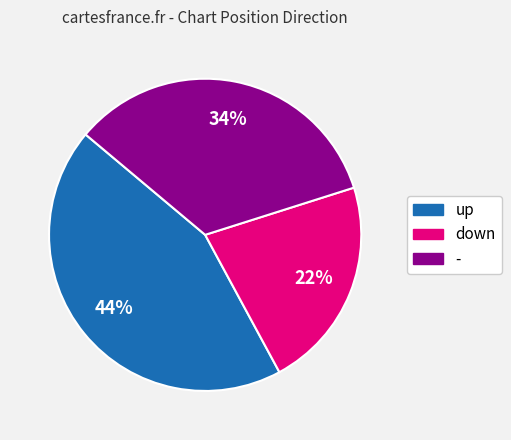

What percentage is the down slice, to the nearest percent?

22%